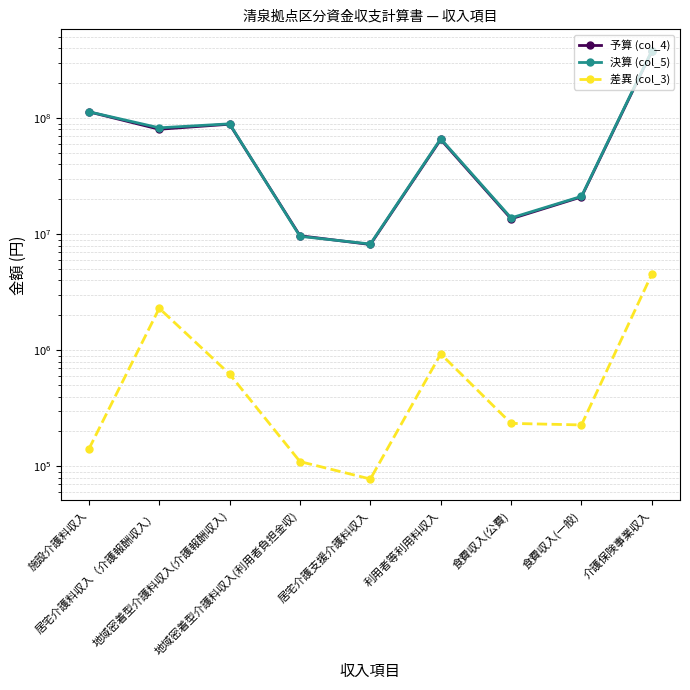

Where is the first local minimum for 差異 (col_3)?

居宅介護支援介護料収入